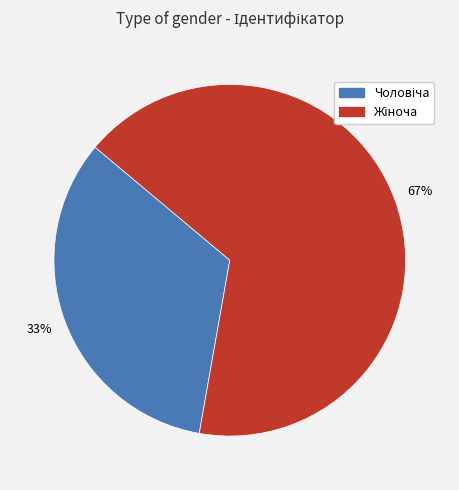

Count the number of slices in the pie.

2